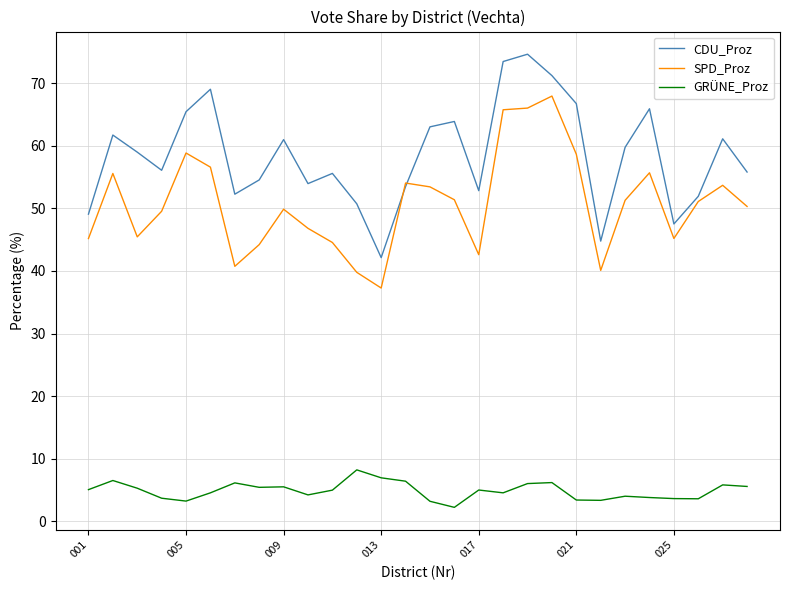

What is the lowest value of the CDU_Proz series?

42.1